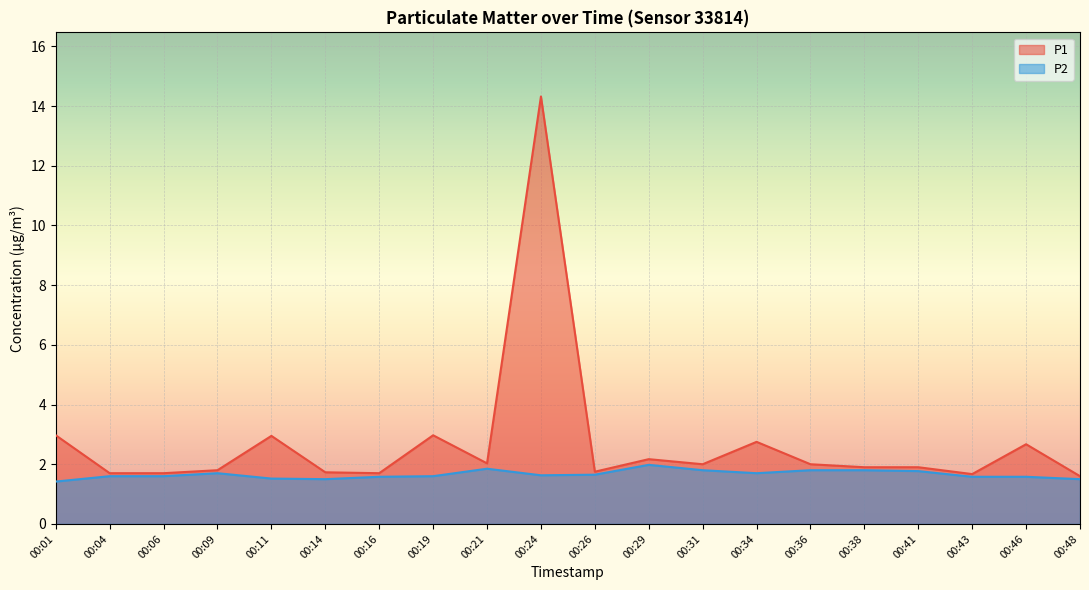

Reading left to right, what are all the values shown in this chart?

P1: 3.0	1.7	1.7	1.8	3.0	1.7	1.7	3.0	2.0	14.3	1.8	2.2	2.0	2.8	2.0	1.9	1.9	1.7	2.7	1.6
P2: 1.4	1.6	1.6	1.7	1.5	1.5	1.6	1.6	1.9	1.6	1.6	2.0	1.8	1.7	1.8	1.8	1.8	1.6	1.6	1.5